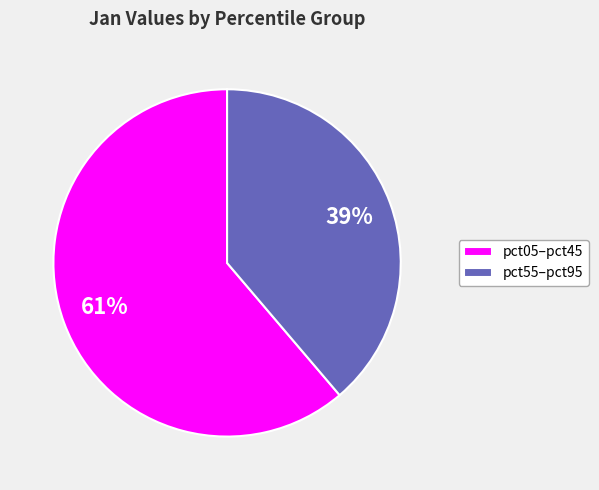

Combined, do pct55–pct95 and pct05–pct45 account for over 50%?

Yes